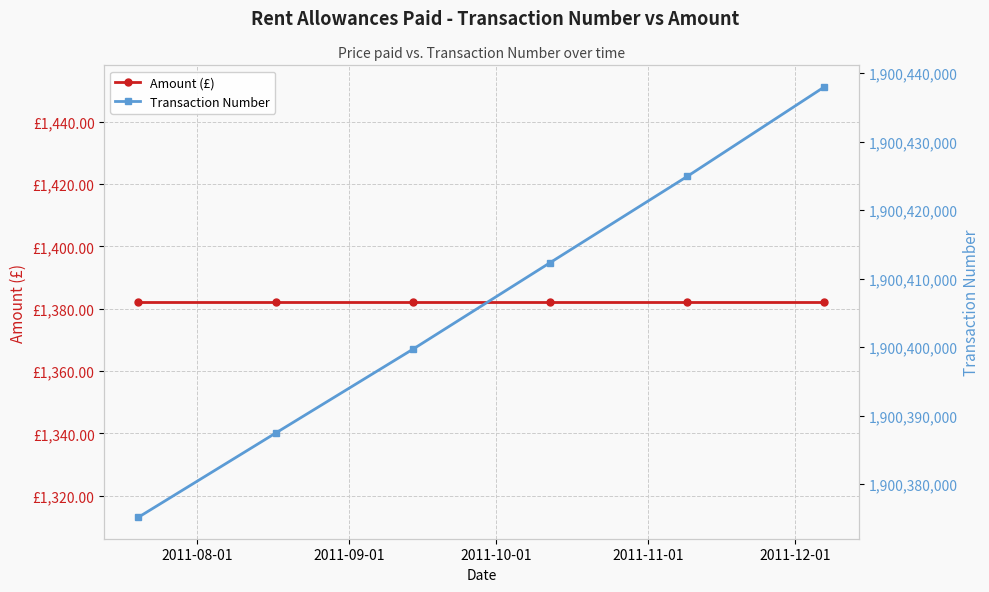

True or false: Transaction Number and Amount (£) intersect in this chart.

False